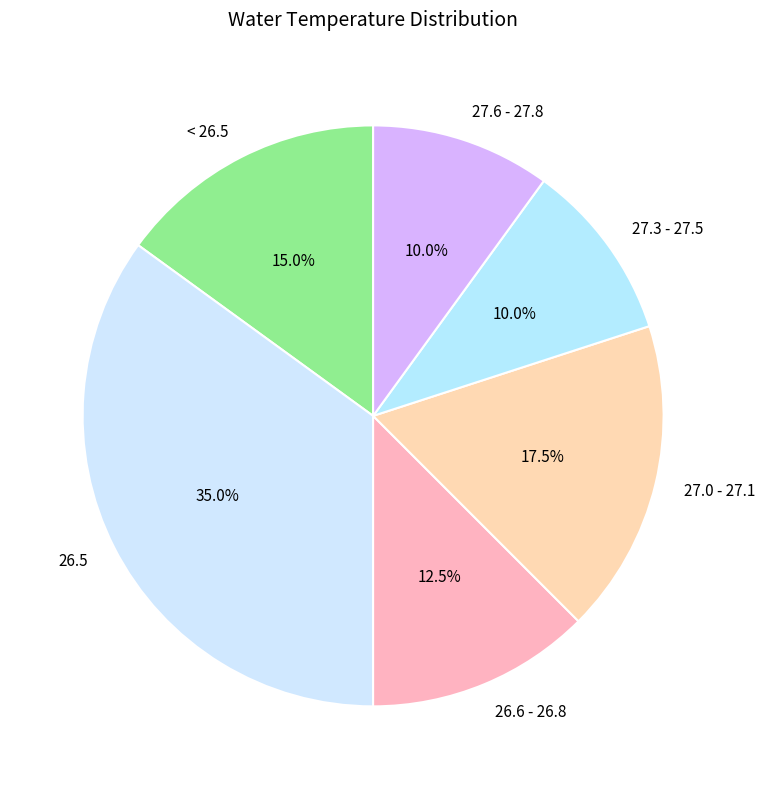

Does 27.6 - 27.8 represent more than half of the total?

No